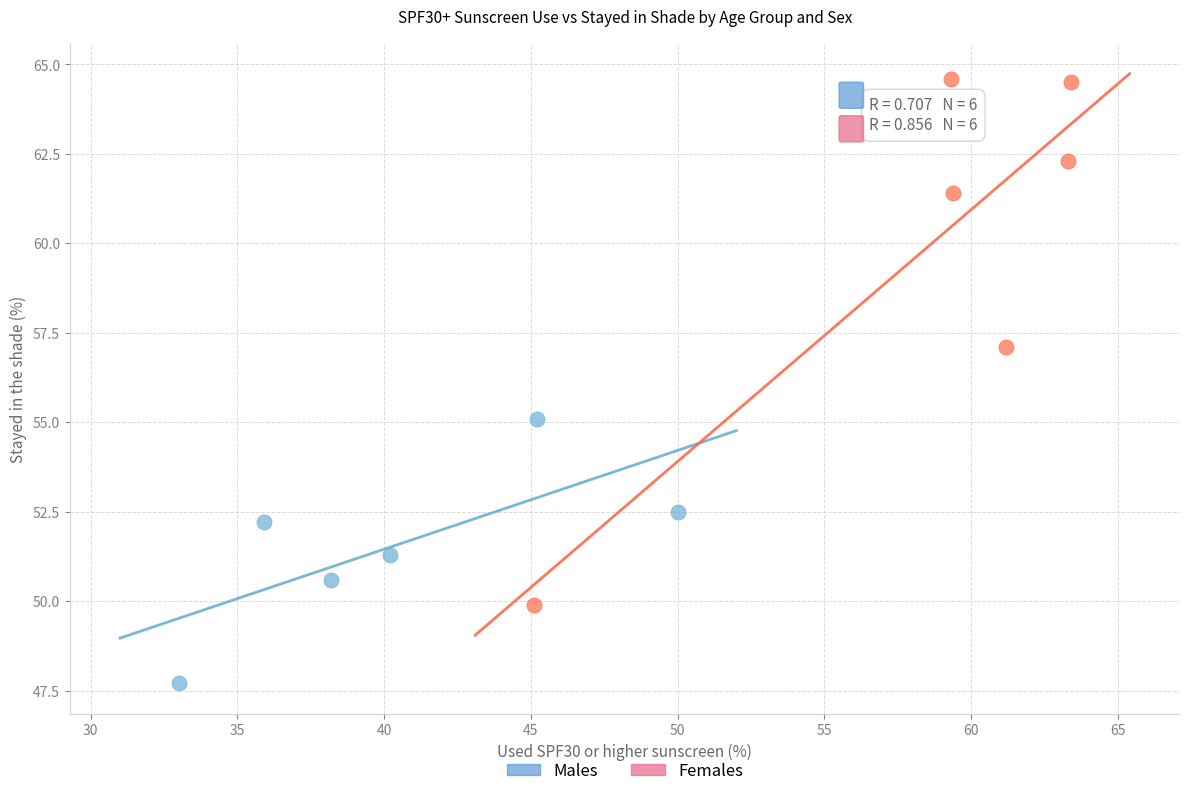

Which series reaches the minimum Y coordinate?

Males